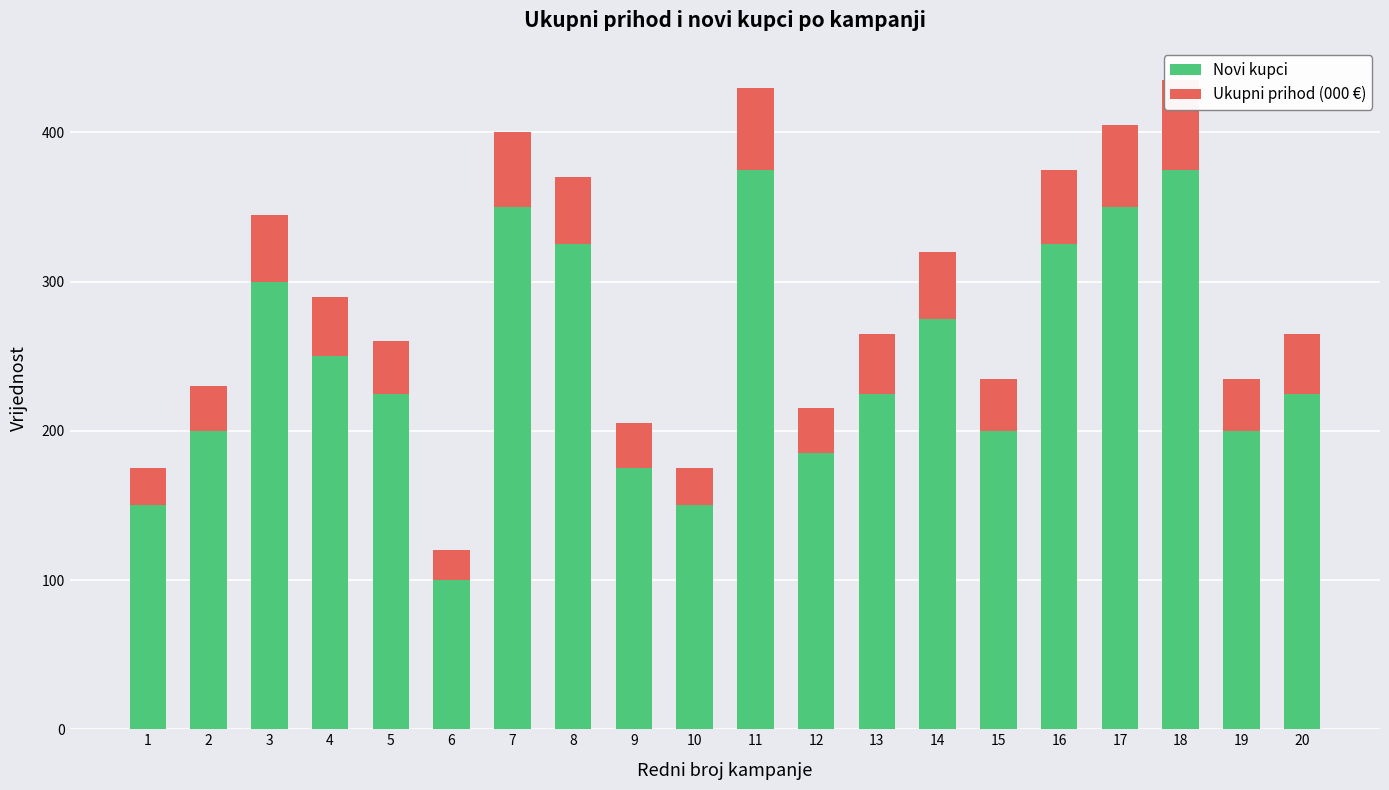

The value of Novi kupci at 7 is 350. True or false?

True